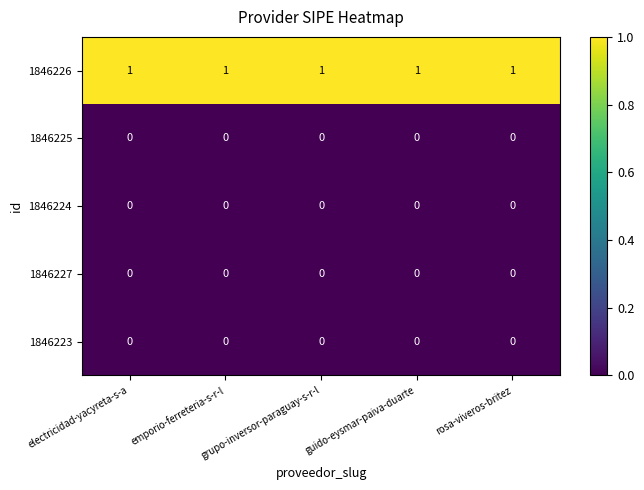

What is the total value across all series at guido-eysmar-paiva-duarte?

1